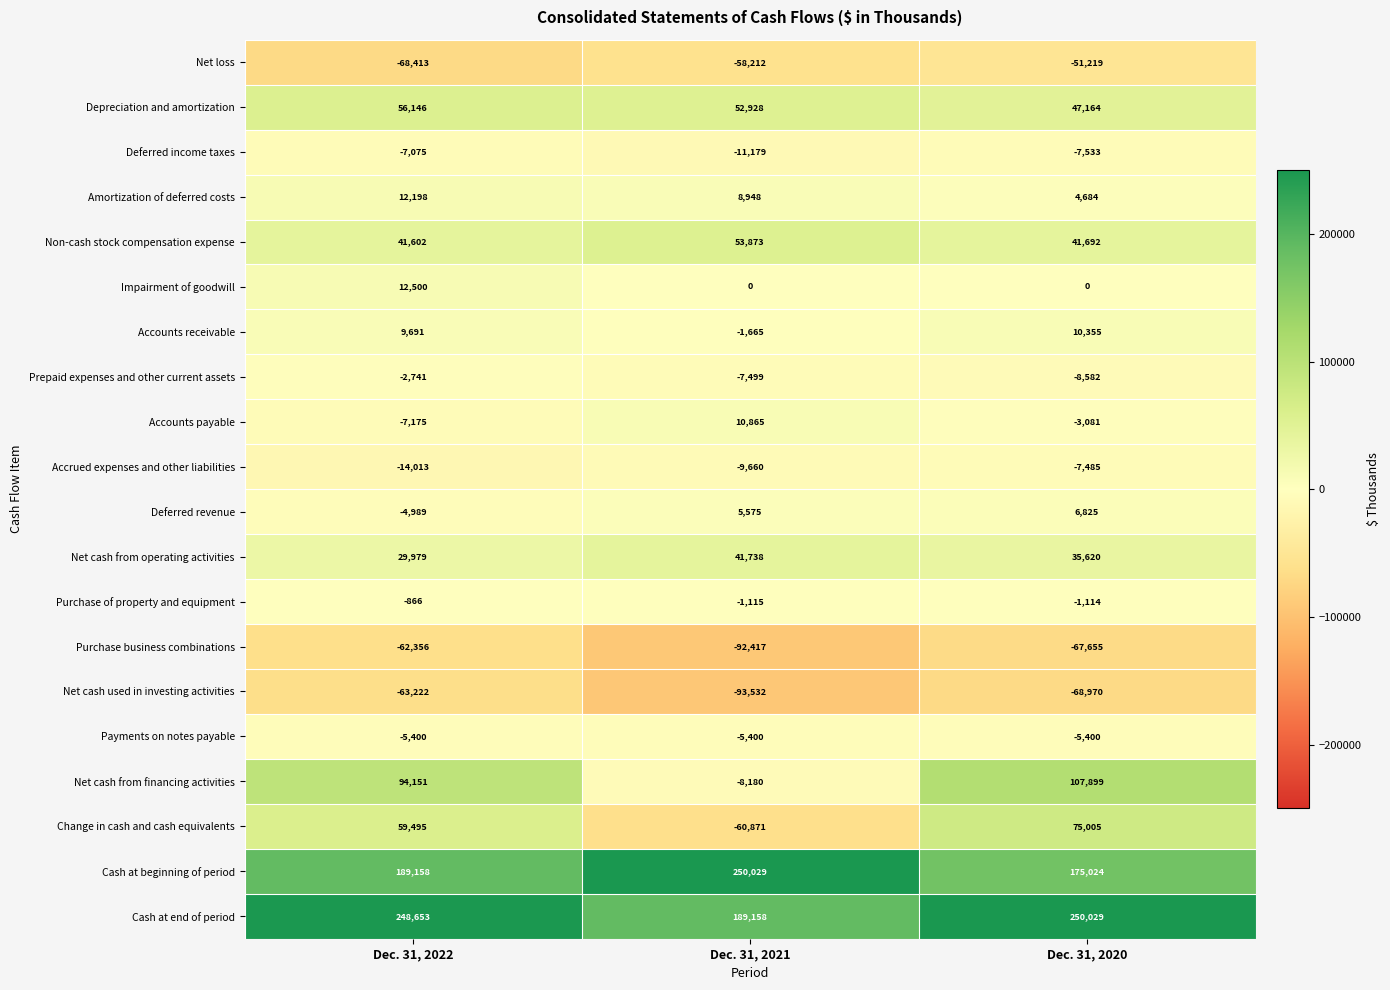

Is it true that Prepaid expenses and other current assets equals -787 at Dec. 31, 2022?

False